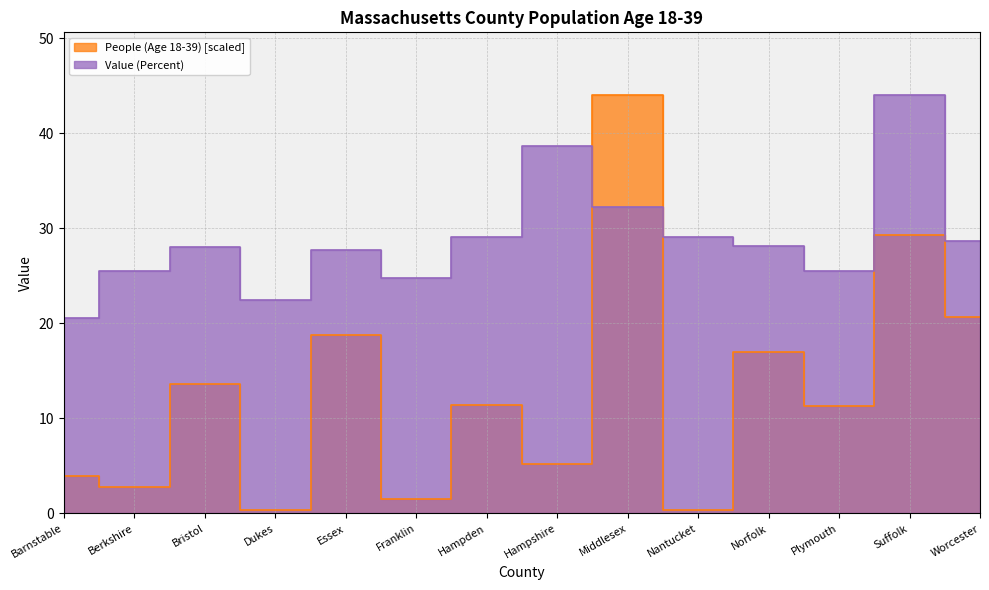

Reading left to right, what are all the values shown in this chart?

People (Age 18-39): Barnstable=4.0	Berkshire=2.8	Bristol=13.6	Dukes=0.4	Essex=18.7	Franklin=1.5	Hampden=11.4	Hampshire=5.3	Middlesex=44.0	Nantucket=0.3	Norfolk=17.0	Plymouth=11.3	Suffolk=29.3	Worcester=20.7
Value (Percent): Barnstable=20.6	Berkshire=25.5	Bristol=28.0	Dukes=22.5	Essex=27.7	Franklin=24.8	Hampden=29.1	Hampshire=38.6	Middlesex=32.2	Nantucket=29.1	Norfolk=28.1	Plymouth=25.5	Suffolk=44.0	Worcester=28.7